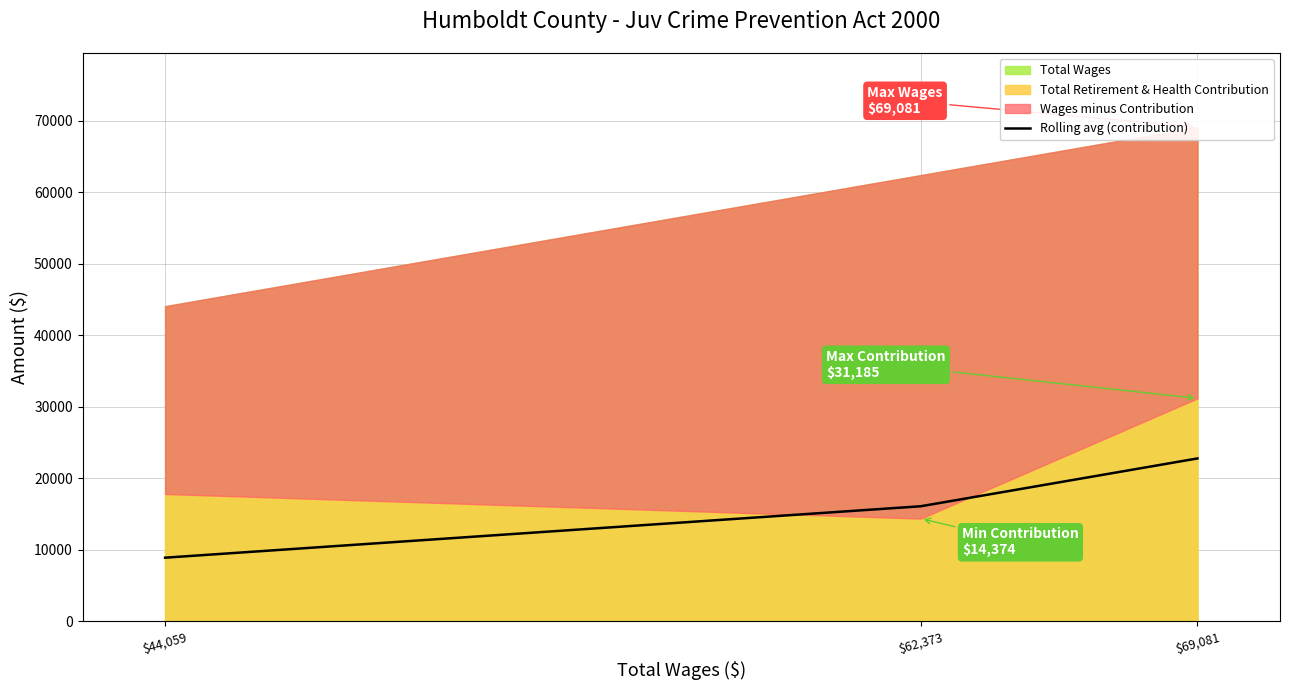

At which label is the value closest to 15843?

$62,373